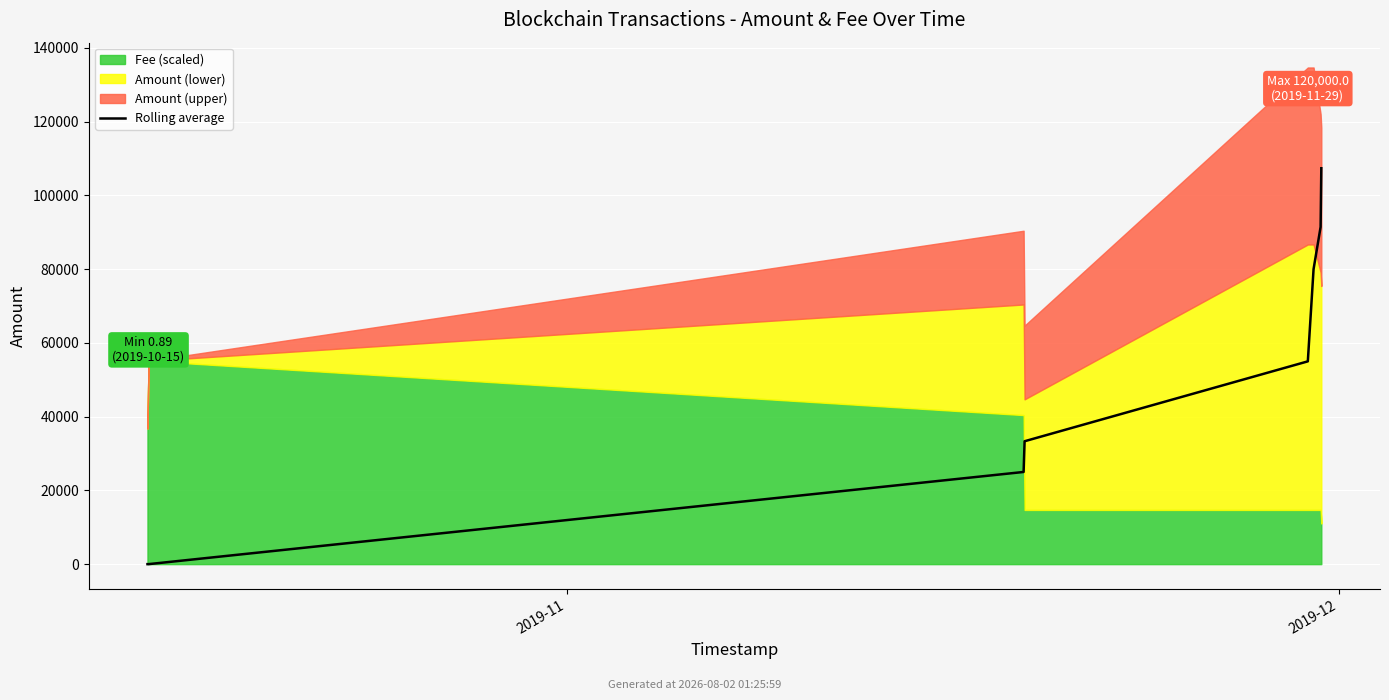

How many categories are shown in the chart?

8